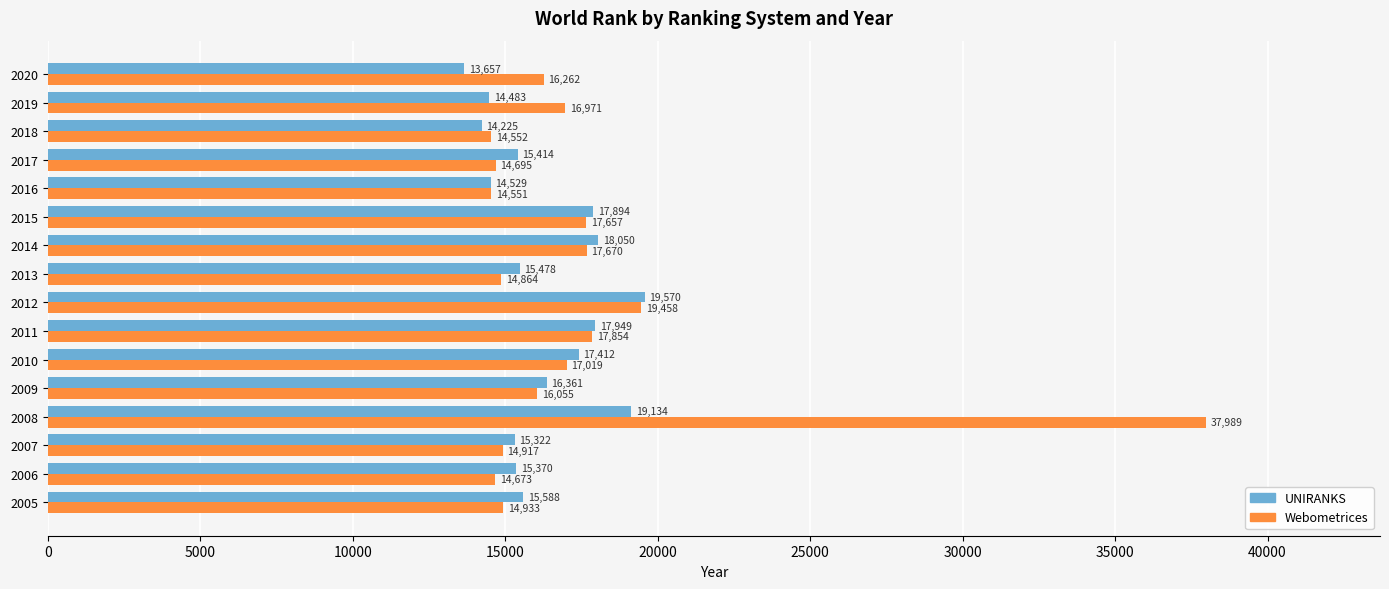

At 2018, list the series in order from smallest to largest.

UNIRANKS, Webometrices